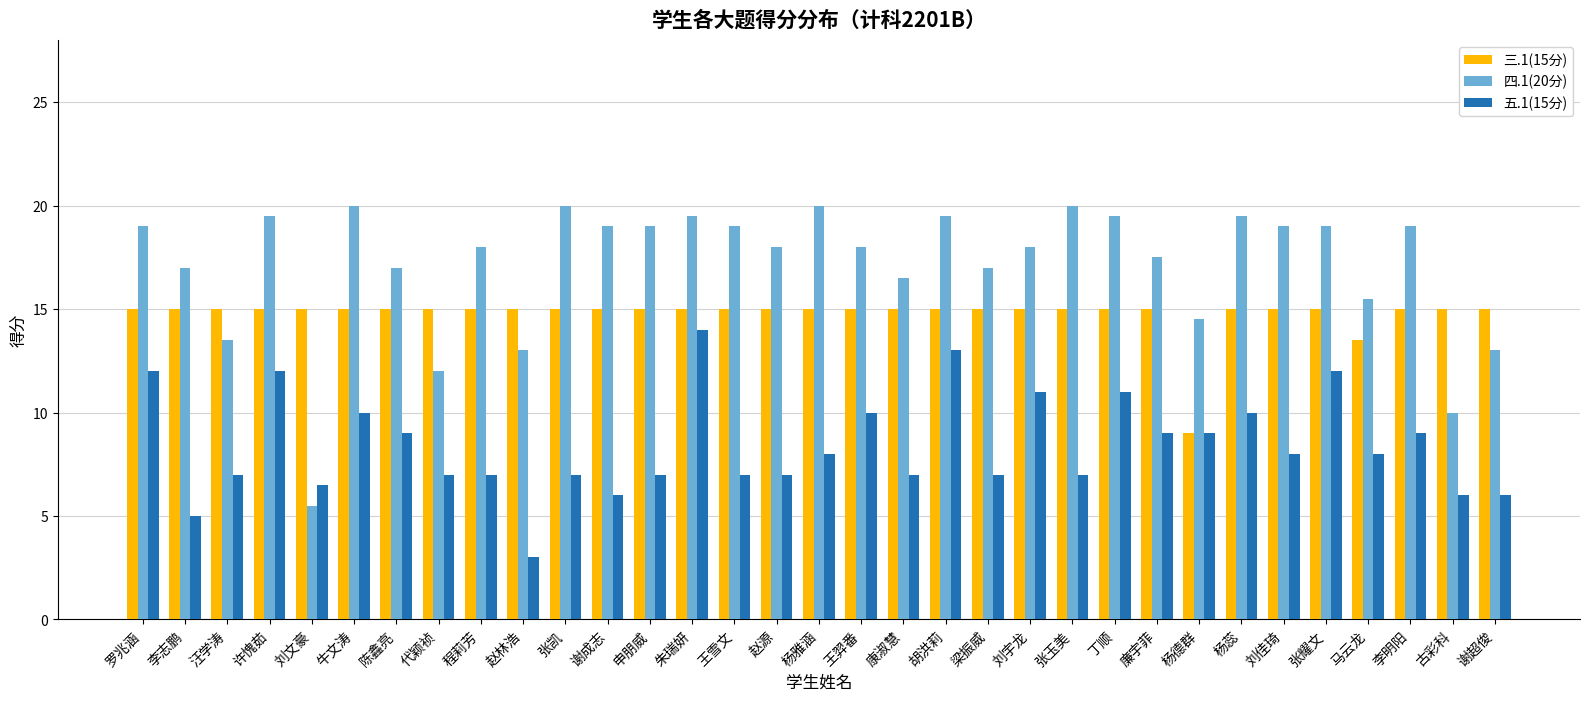

List the series in order of their overall mean, lowest first.

五.1(15分), 三.1(15分), 四.1(20分)